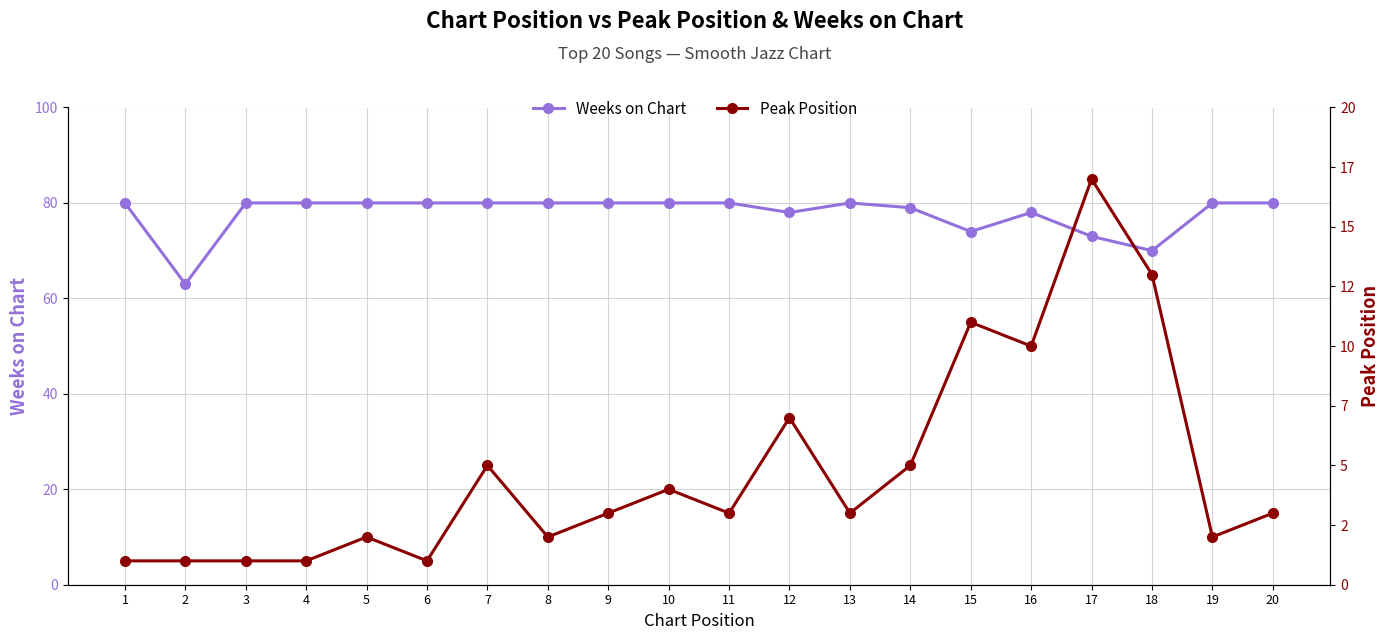

True or false: Weeks on Chart and Peak Position intersect in this chart.

False